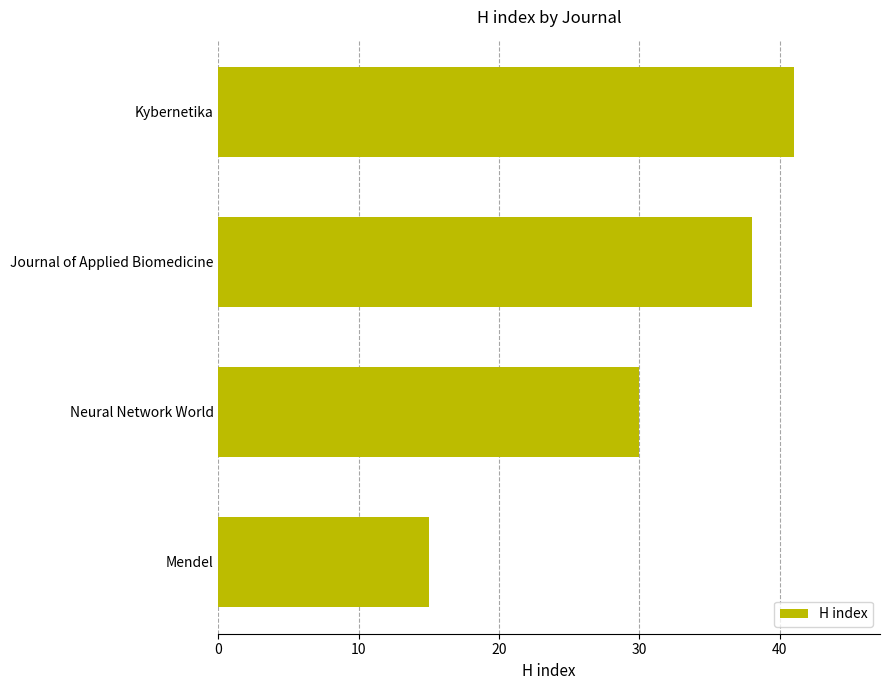

Read the value at Mendel, to the nearest 10.

20